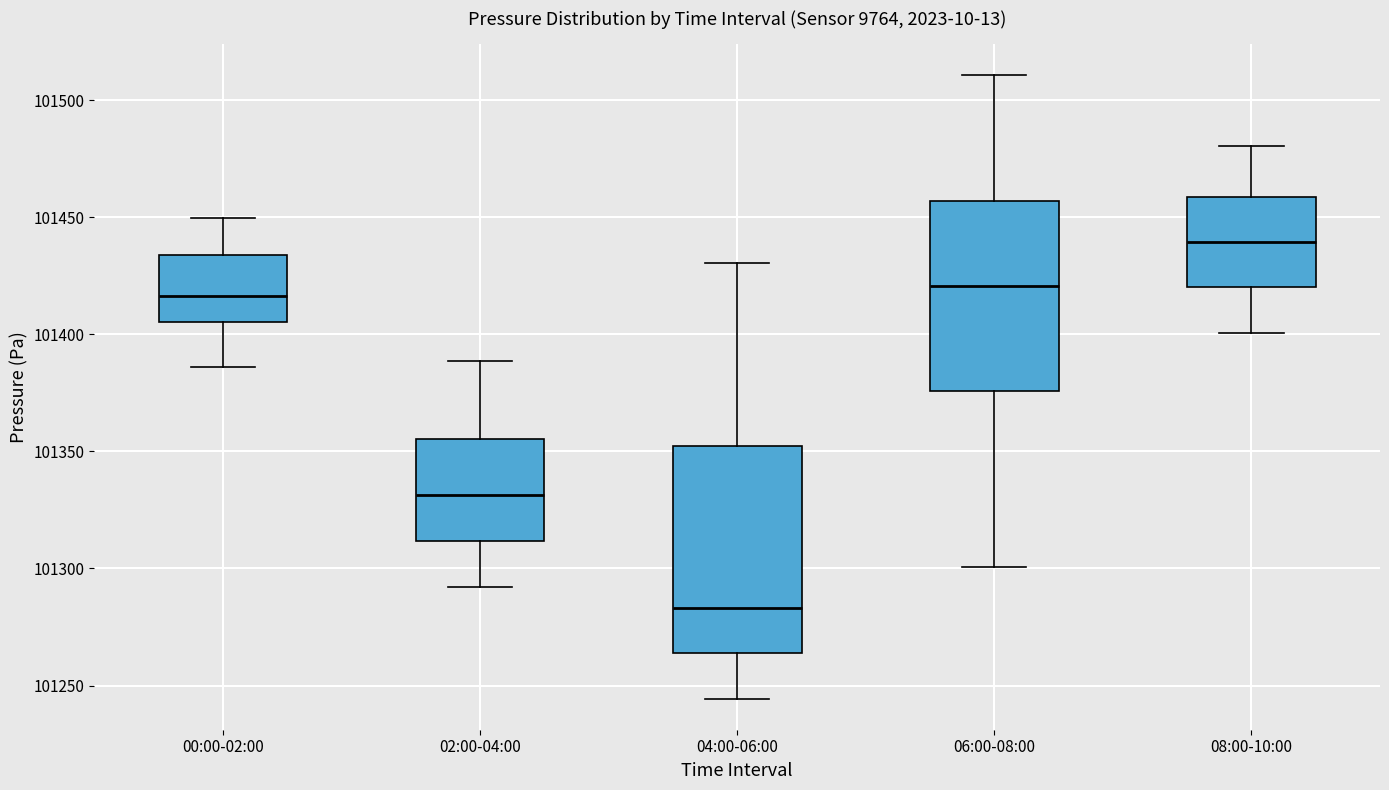

Reading left to right, transcribe this box plot: for each box, give where its median line is, the range the box spans, and where its two whiskers end, as read against the y-axis. The values are not printed on the chart, so give them approximately, as read against the axis.

00:00-02:00: median 101415, box 101405 to 101435, whiskers 101385 to 101450
02:00-04:00: median 101330, box 101310 to 101355, whiskers 101290 to 101390
04:00-06:00: median 101285, box 101265 to 101350, whiskers 101245 to 101430
06:00-08:00: median 101420, box 101375 to 101455, whiskers 101300 to 101510
08:00-10:00: median 101440, box 101420 to 101460, whiskers 101400 to 101480